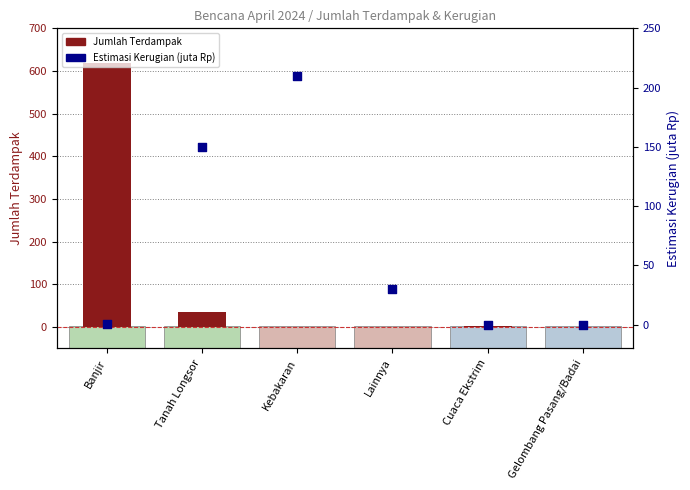

What is the total value across all series at Banjir?

619.5